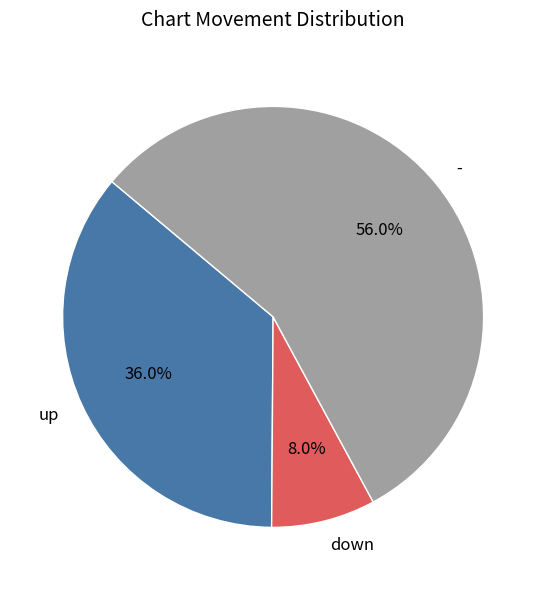

Rank the categories by value from lowest to highest.

down, up, -